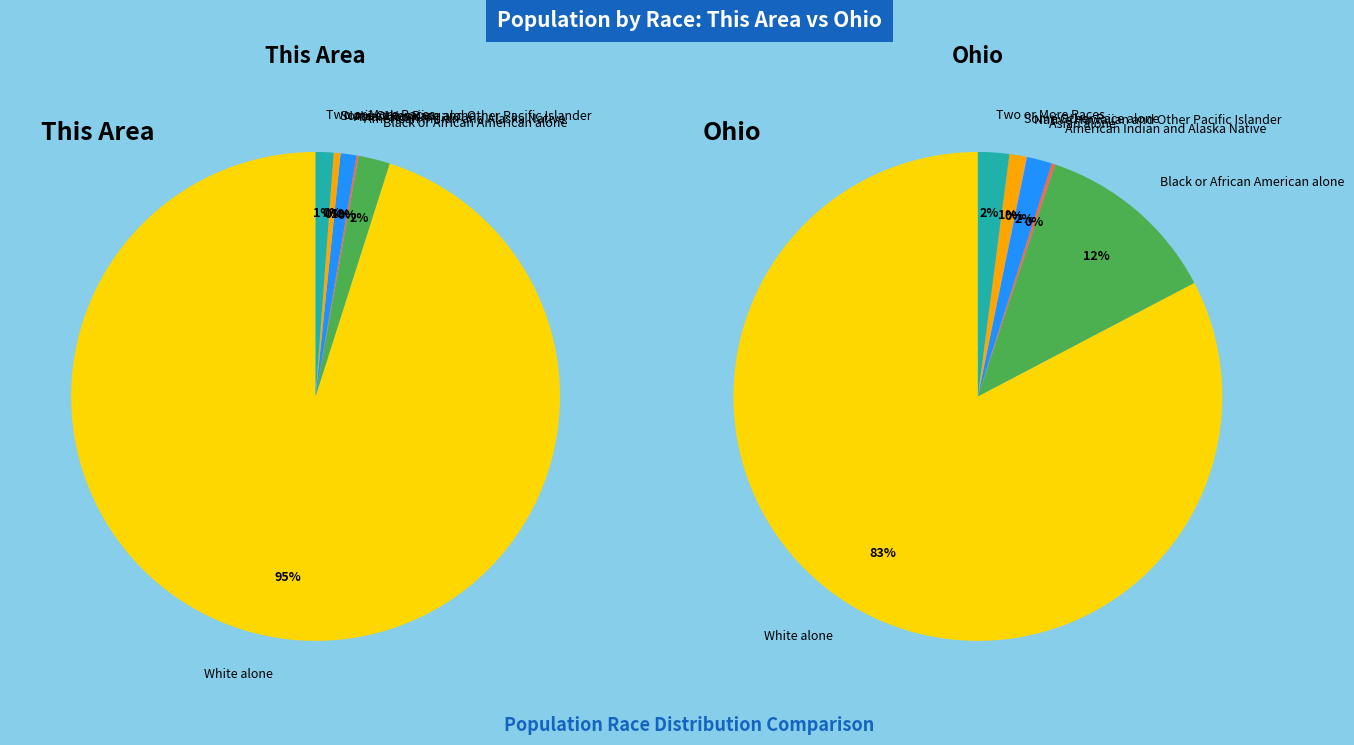

To the nearest percent, what is the average slice percentage?

14%